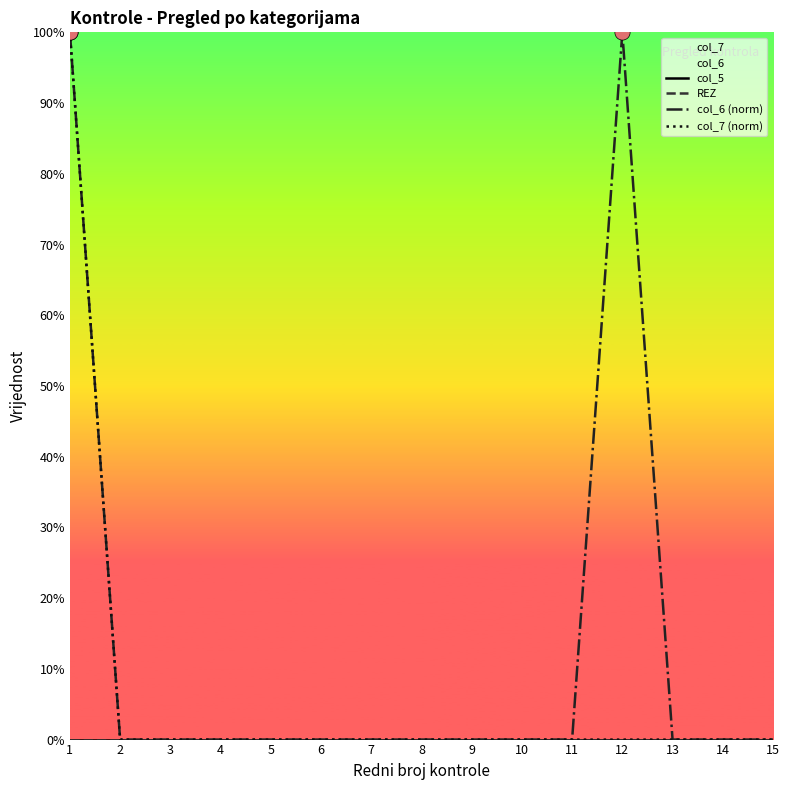

At which category is the sum across all series the highest?

1